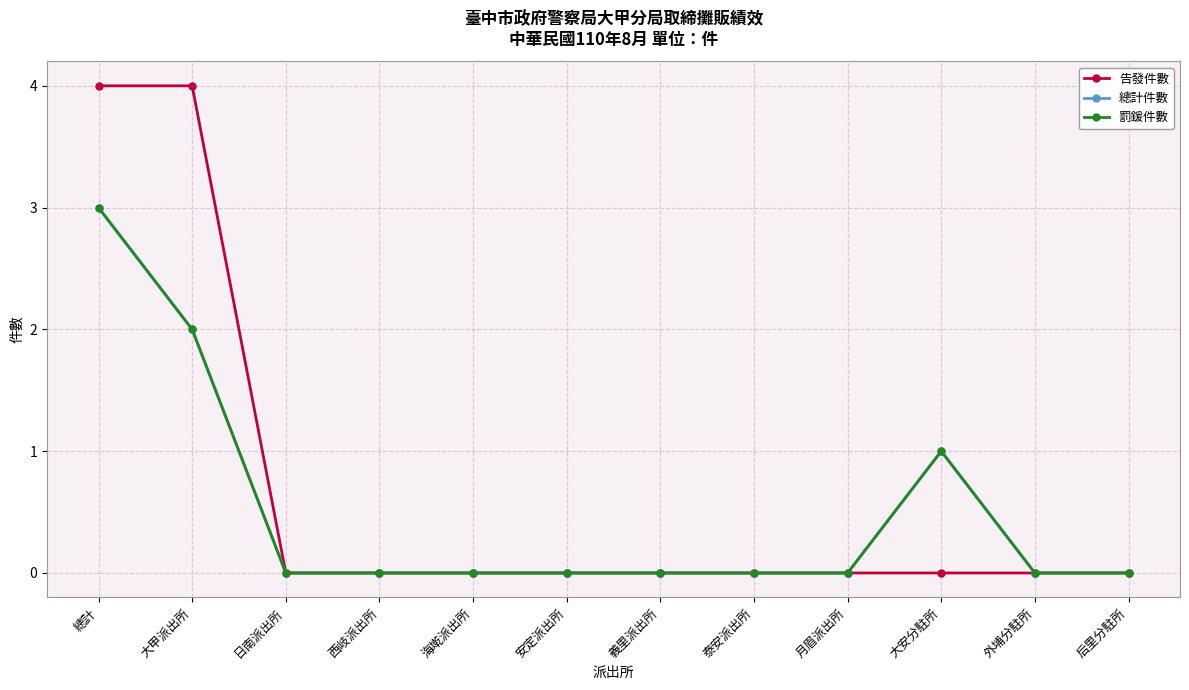

Is this an area chart (filled region under the line)?

No